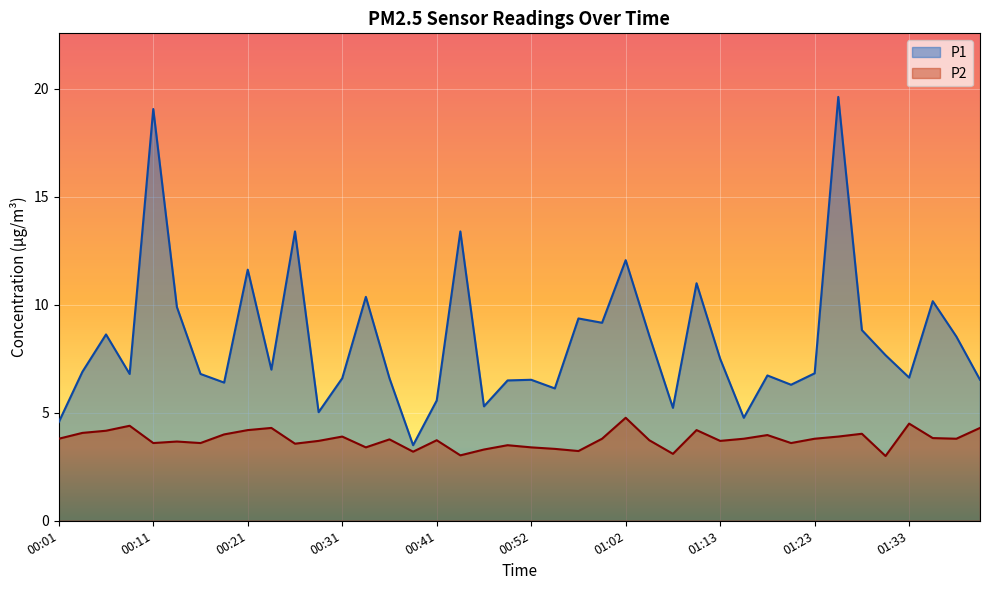

At which label does P1 reach its peak?

01:25